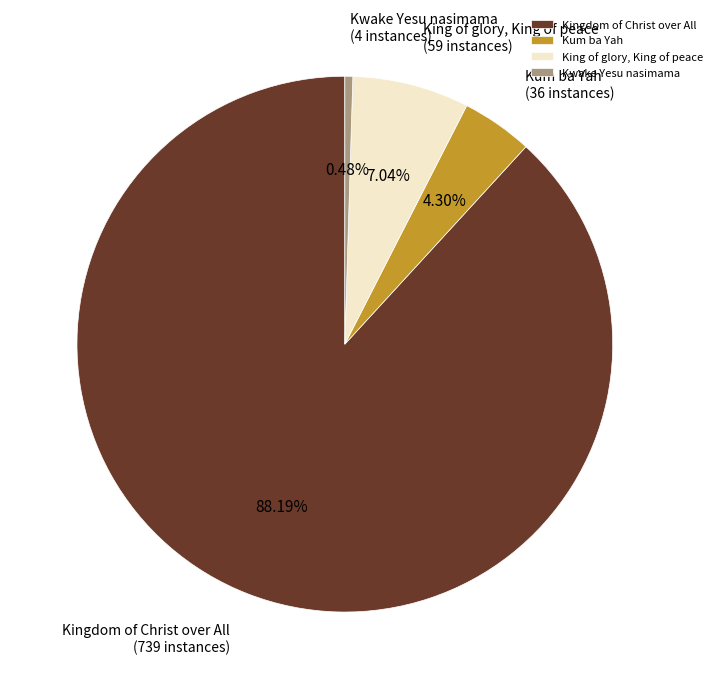

To the nearest percent, what is the combined percentage of Kingdom of Christ over All and Kwake Yesu nasimama?

89%